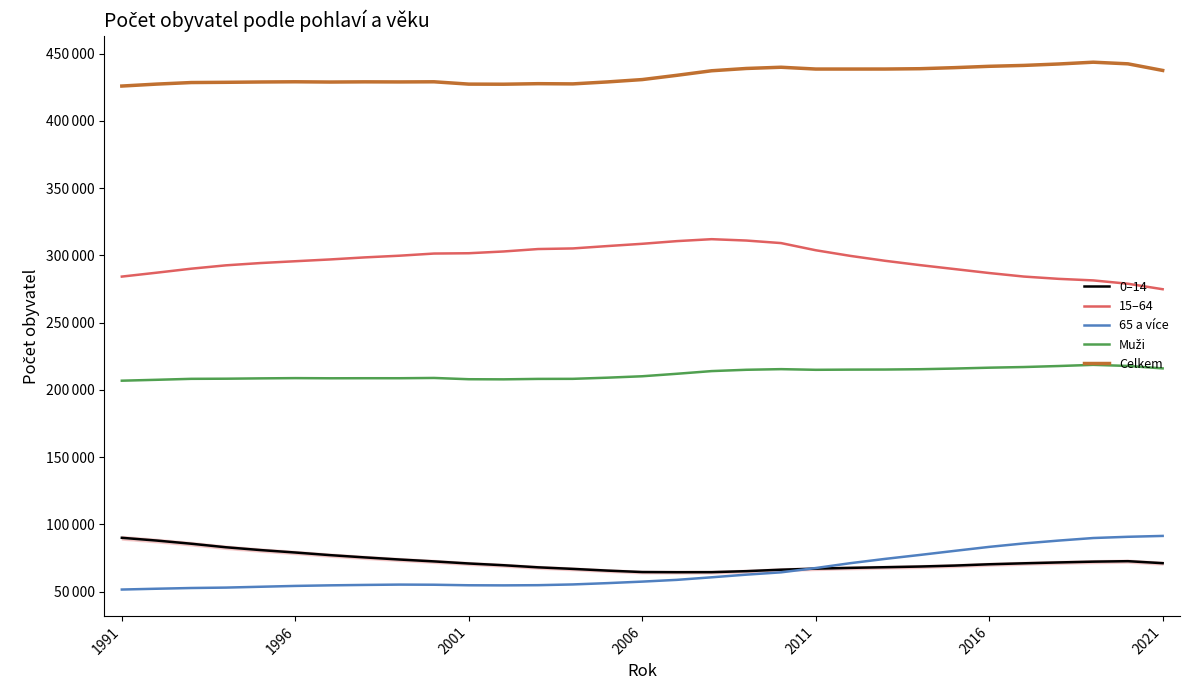

Which category has the highest value in the 0–14 series?

1991